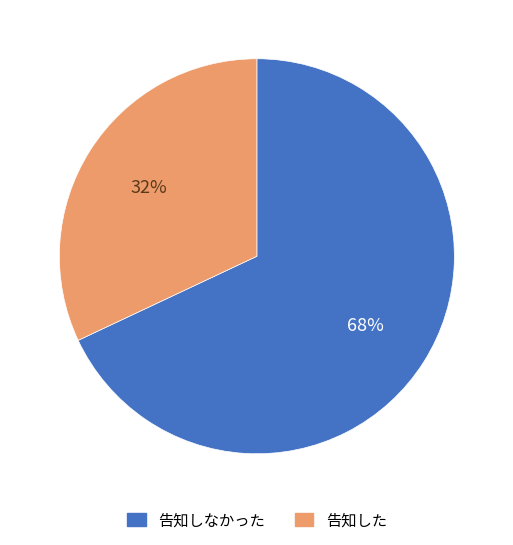

Does any single category account for the majority?

Yes